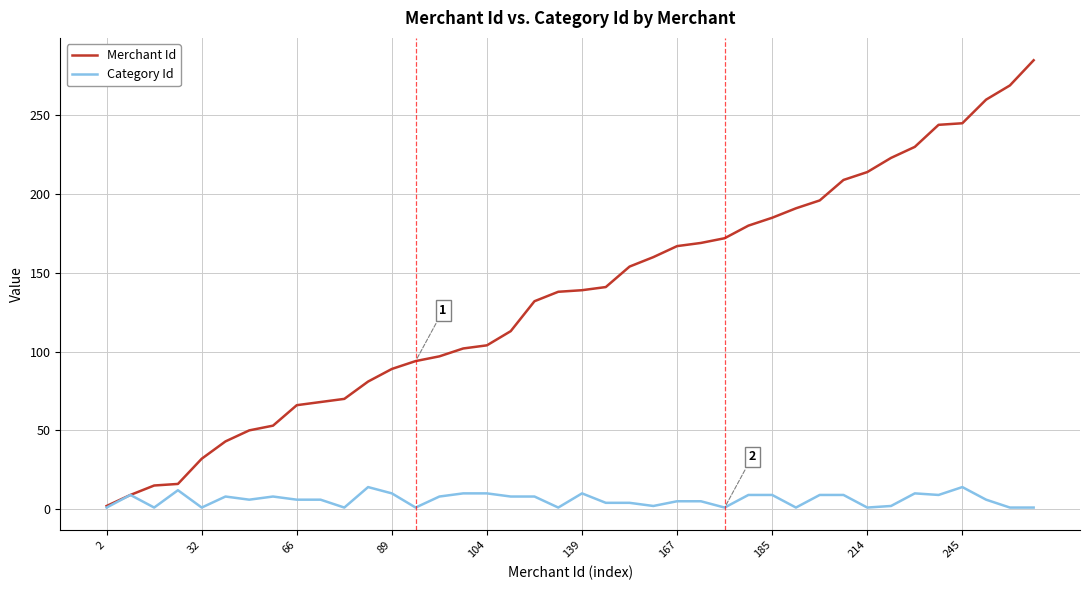

What is the maximum value shown in the chart?

285